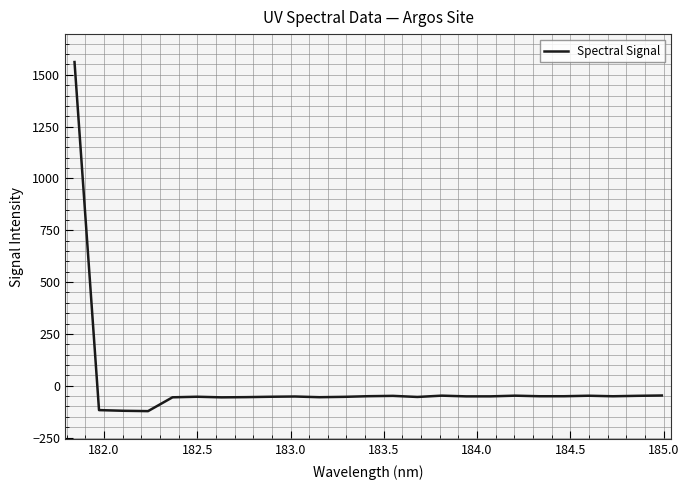

What is the difference between the maximum and minimum values?

1684.1